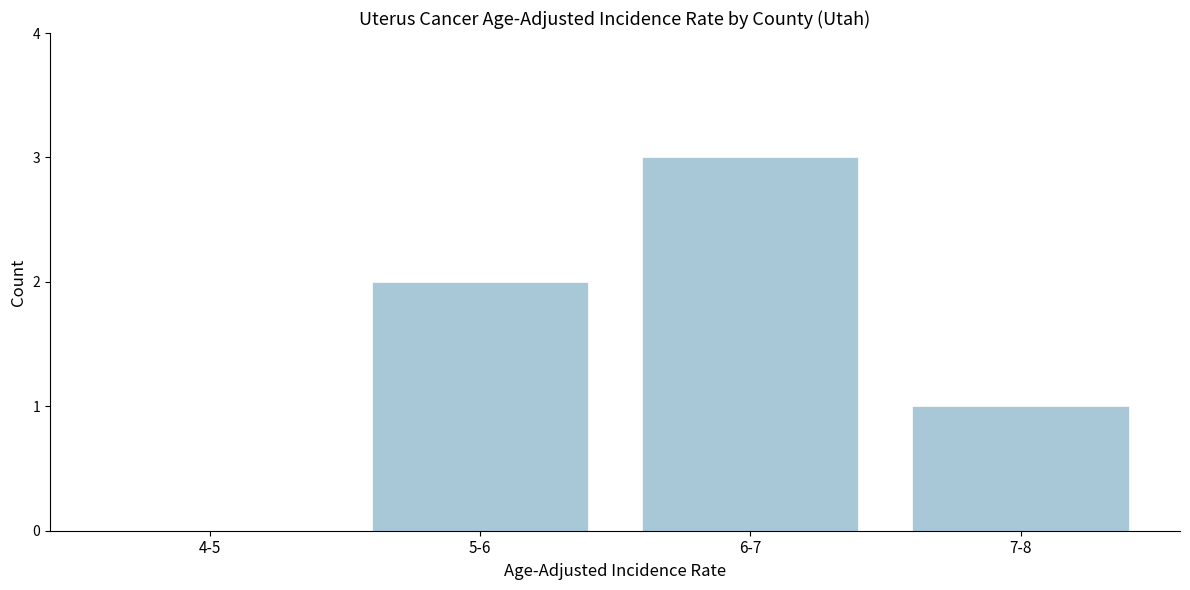

Reading right to left, transcribe all the data shown in this chart.

7-8=1	6-7=3	5-6=2	4-5=0